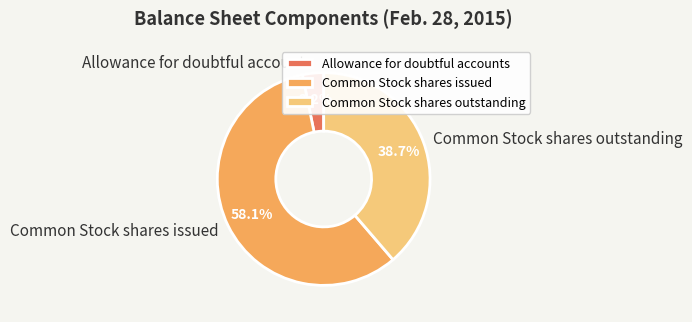

Rank the categories by value from lowest to highest.

Allowance for doubtful accounts, Common Stock shares outstanding, Common Stock shares issued